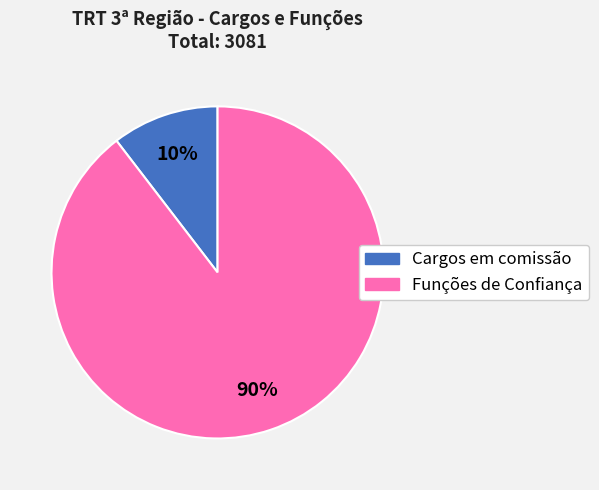

Is there a majority slice in this chart?

Yes